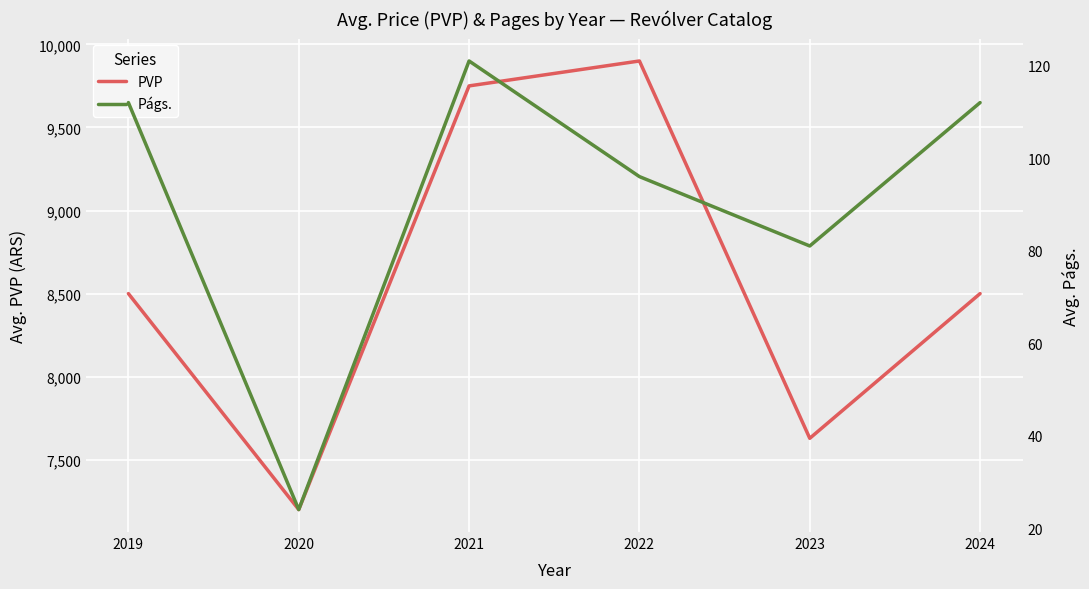

What is the sum of all PVP values?

51479